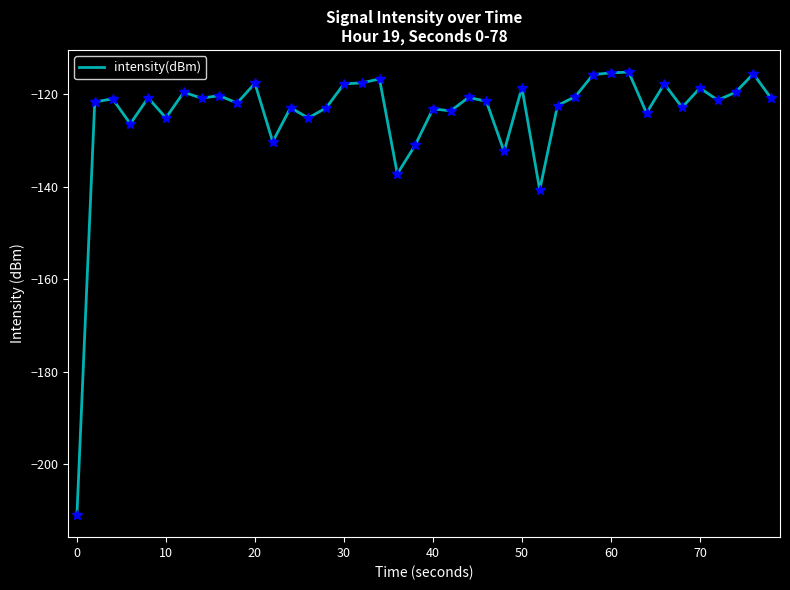

What is the greatest value displayed?

-115.3